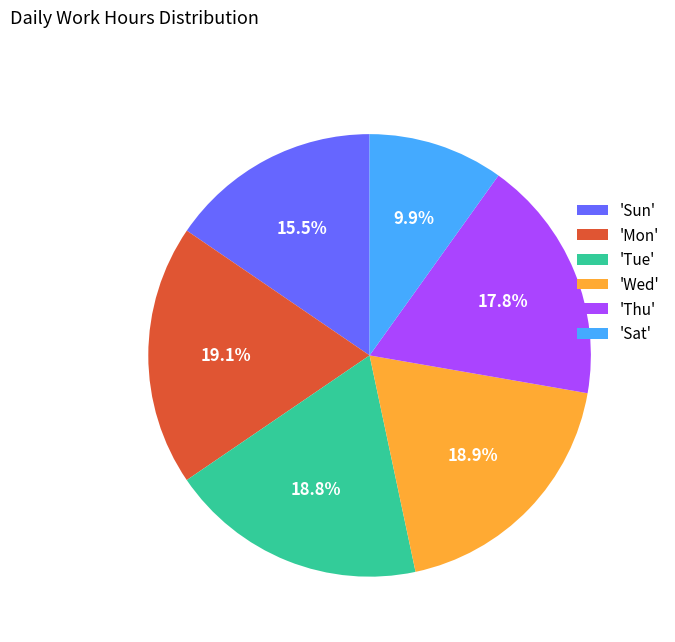

Approximately how many times larger is the value at 'Sat' compared to 'Wed'?

0.5